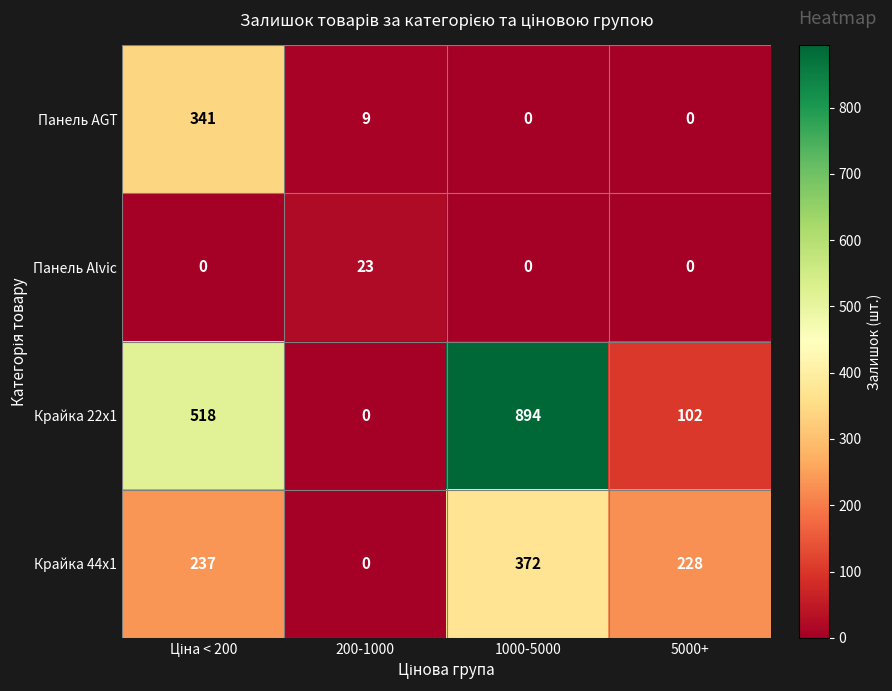

What is the difference between the Панель AGT values at 1000-5000 and 200-1000?

9